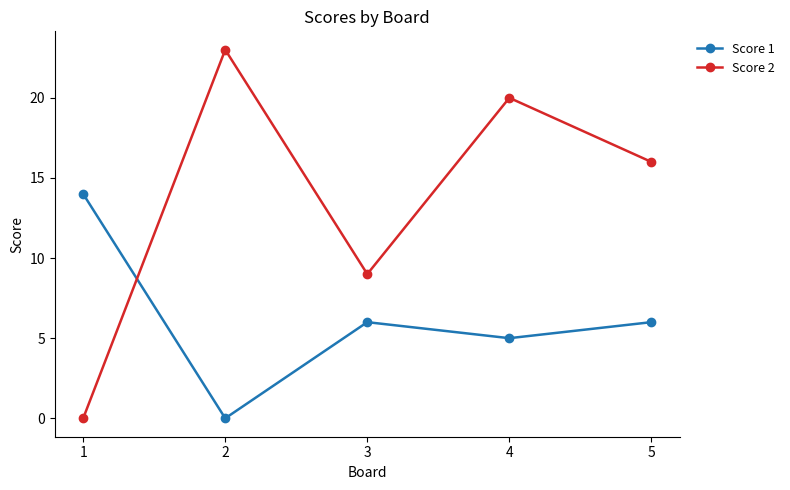

How many interior local valleys does the Score 2 series have?

1